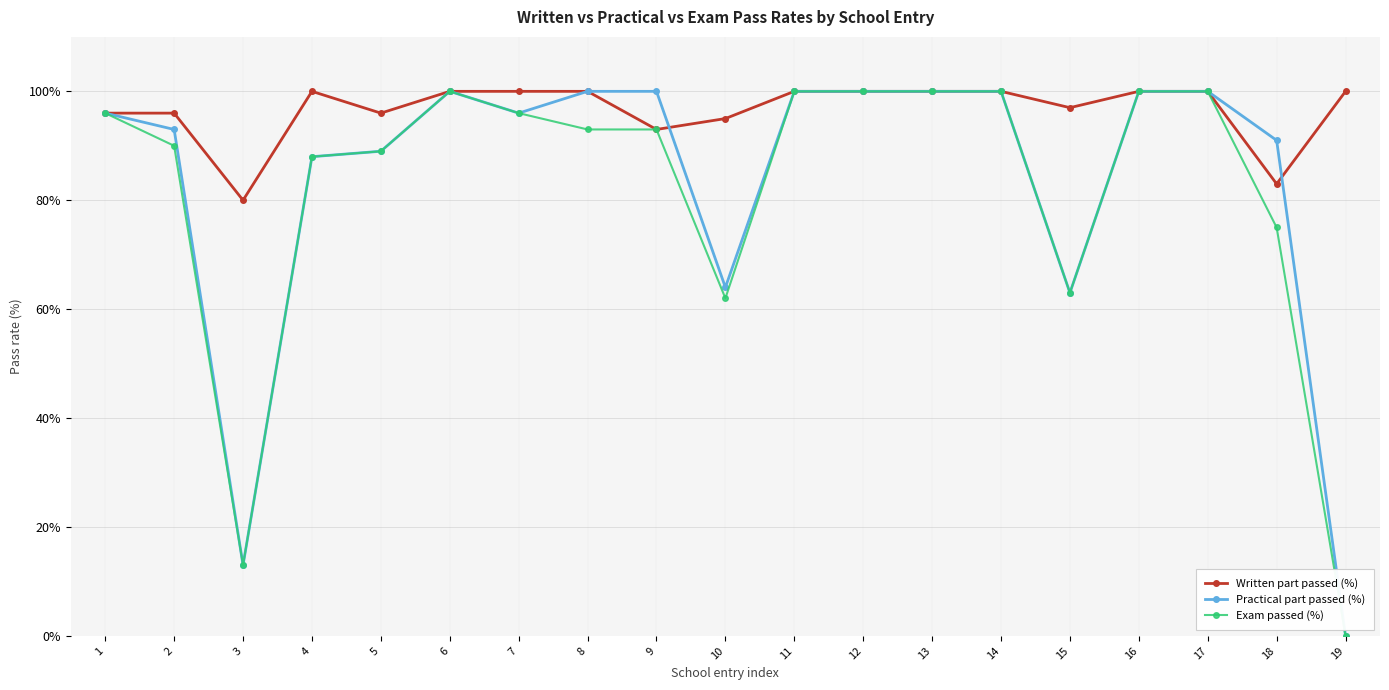

Which category has the lowest value in the Practical part passed (%) series?

19